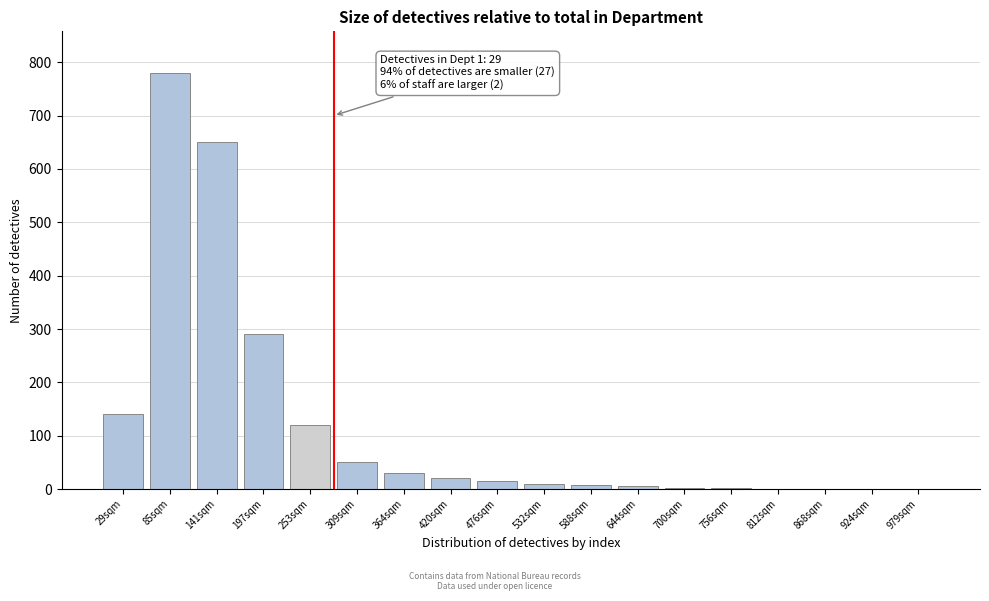

What is the change in value from 85sqm to 420sqm?

-760